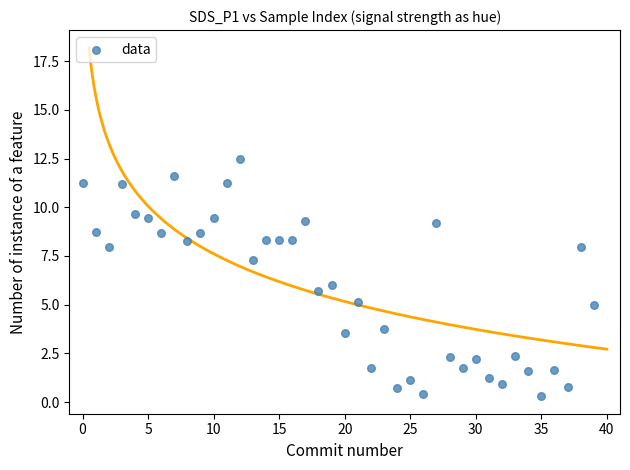

What is the range of Y values (max minus min)?

12.2